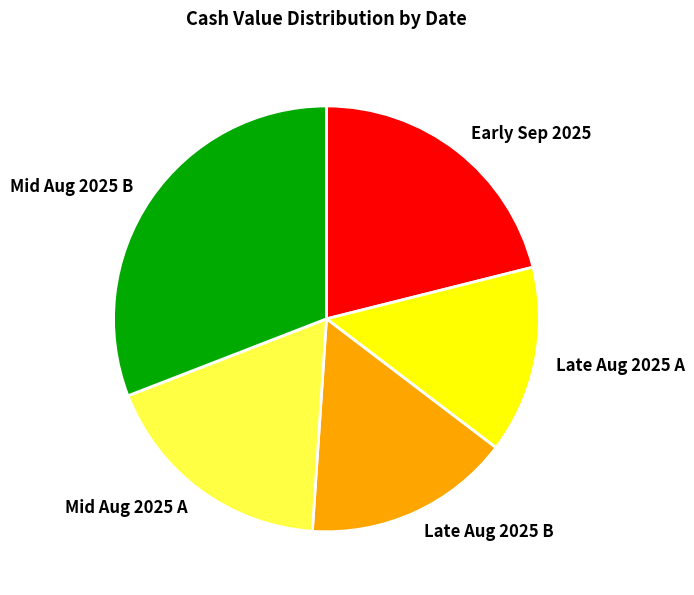

Between Late Aug 2025 B and Late Aug 2025 A, which is larger?

Late Aug 2025 B